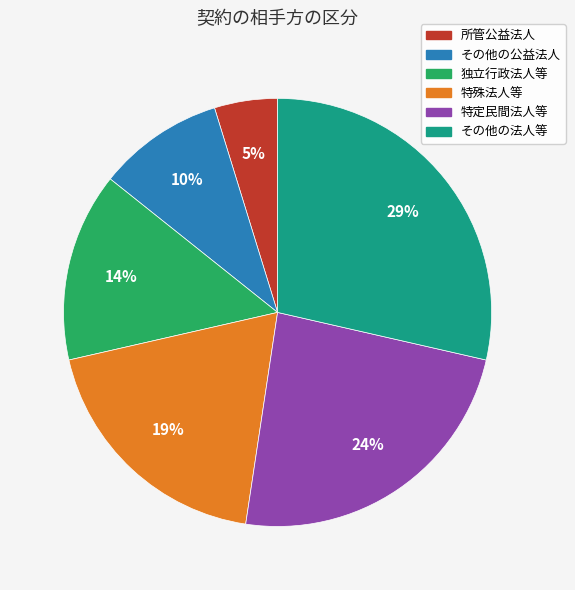

To the nearest percent, what is the average slice percentage?

17%